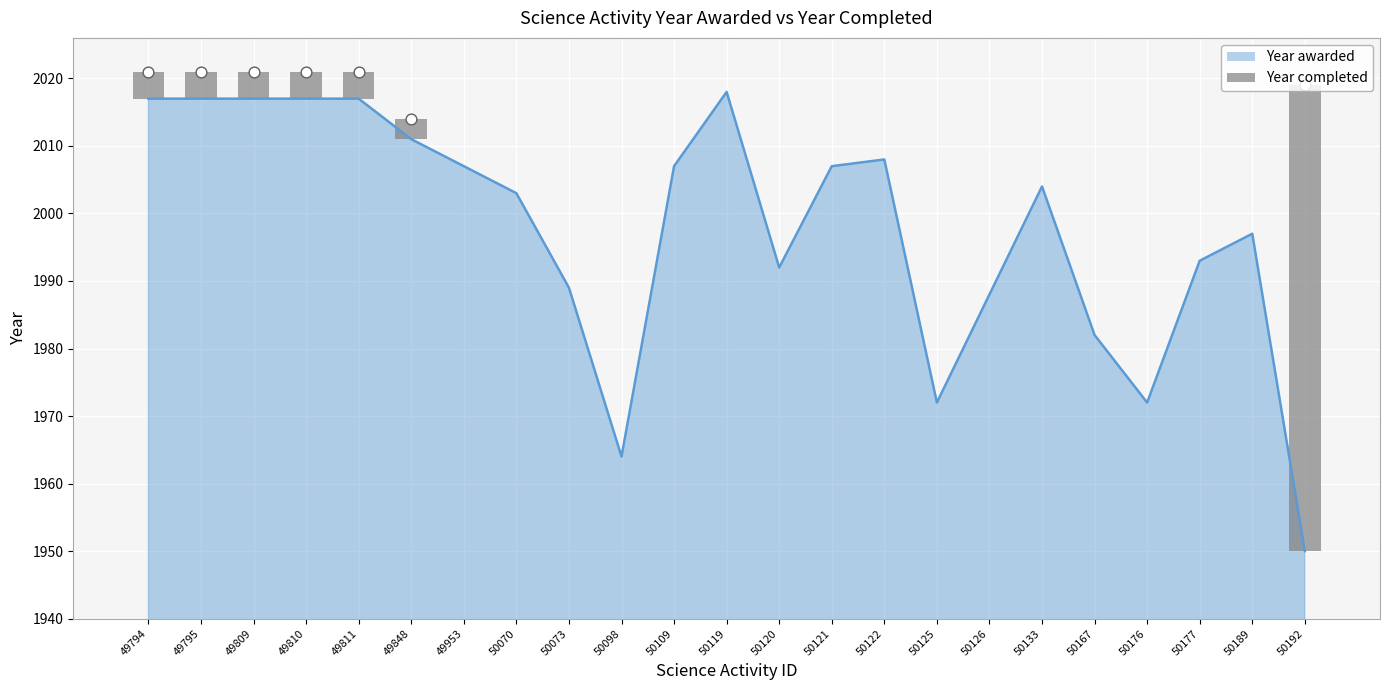

Approximately how many times larger is the value at 49848 compared to 50109?

1.0